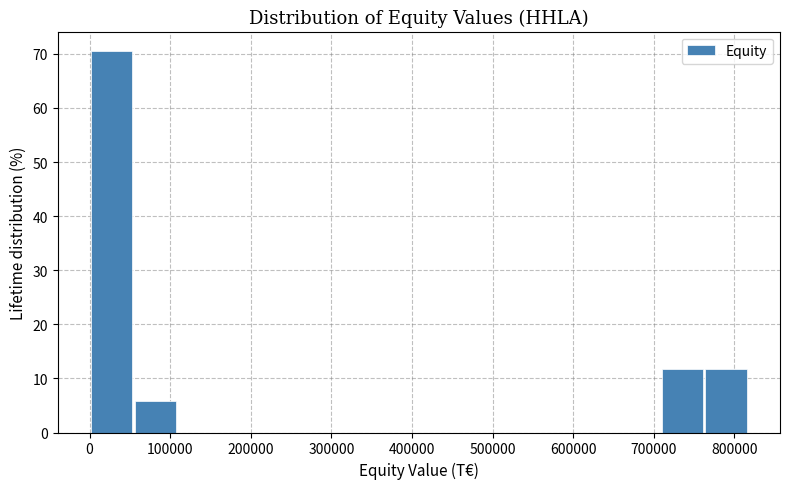

Reading left to right, list every bar in this chart as the range it spans on the x-axis followed by its height. Neither the bar edges nor the heights are printed on the chart, so give them approximately, as read against the axes.

0 to 50000: 71
50000 to 110000: 6
110000 to 160000: 0
160000 to 220000: 0
220000 to 270000: 0
270000 to 330000: 0
330000 to 380000: 0
380000 to 440000: 0
440000 to 490000: 0
490000 to 540000: 0
540000 to 600000: 0
600000 to 650000: 0
650000 to 710000: 0
710000 to 760000: 12
760000 to 820000: 12